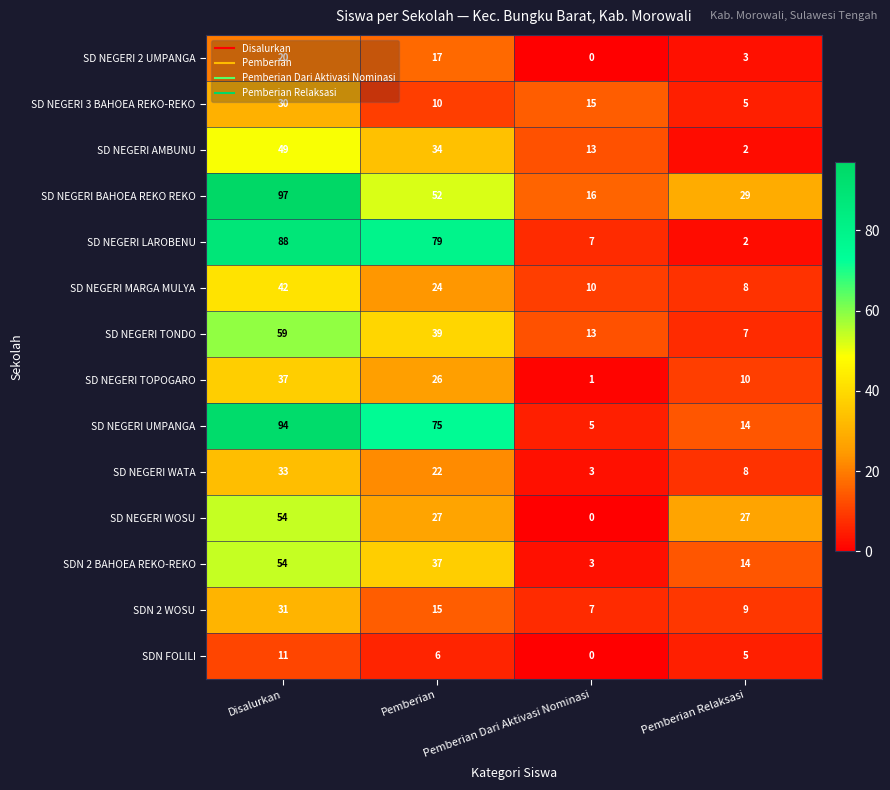

What value does the SD NEGERI UMPANGA series have at Pemberian Dari Aktivasi Nominasi, to the nearest 5?

5